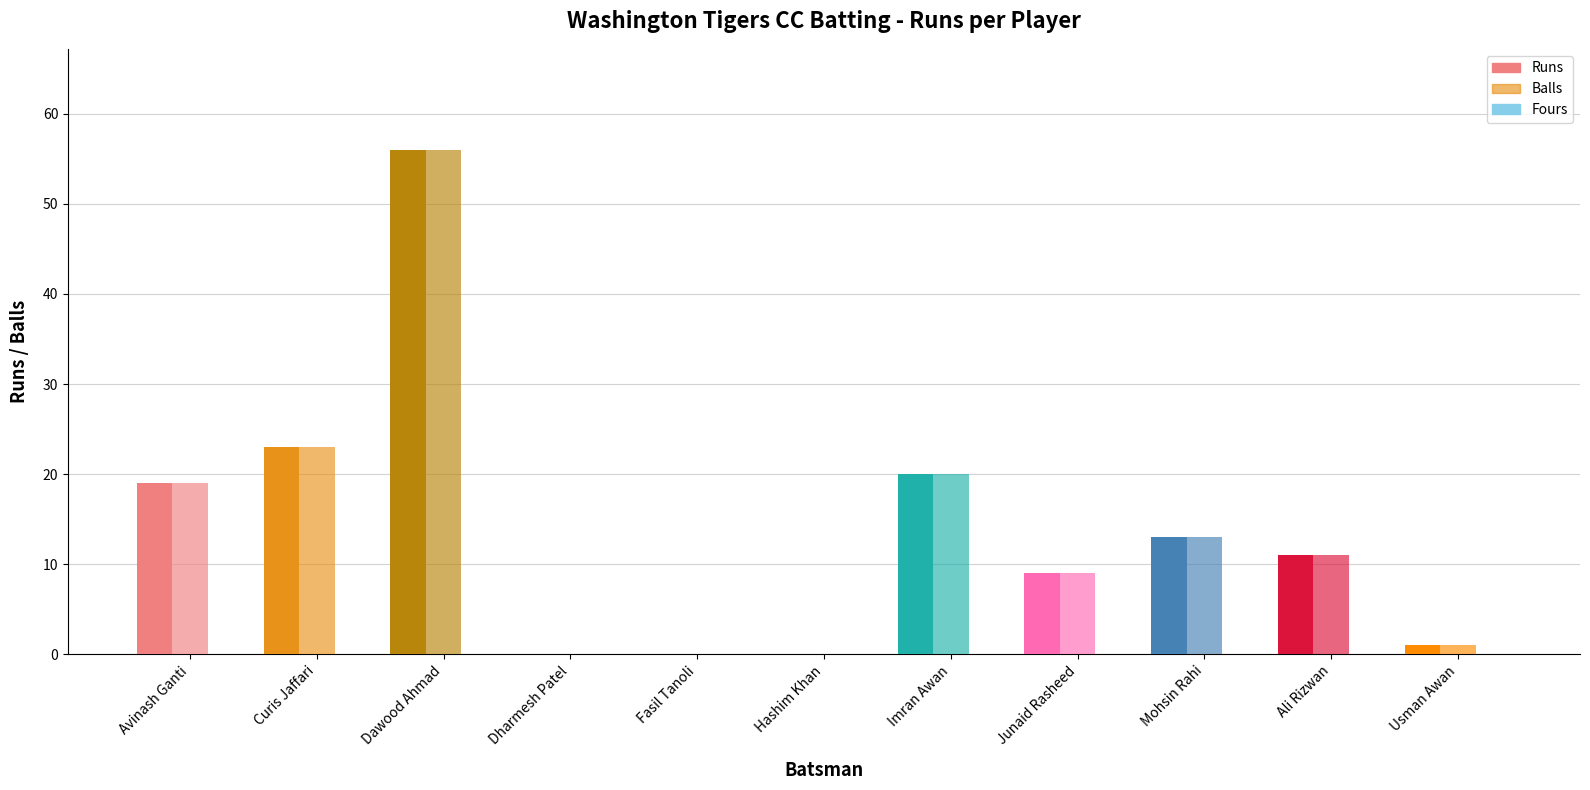

How many values in Runs are above zero?

8